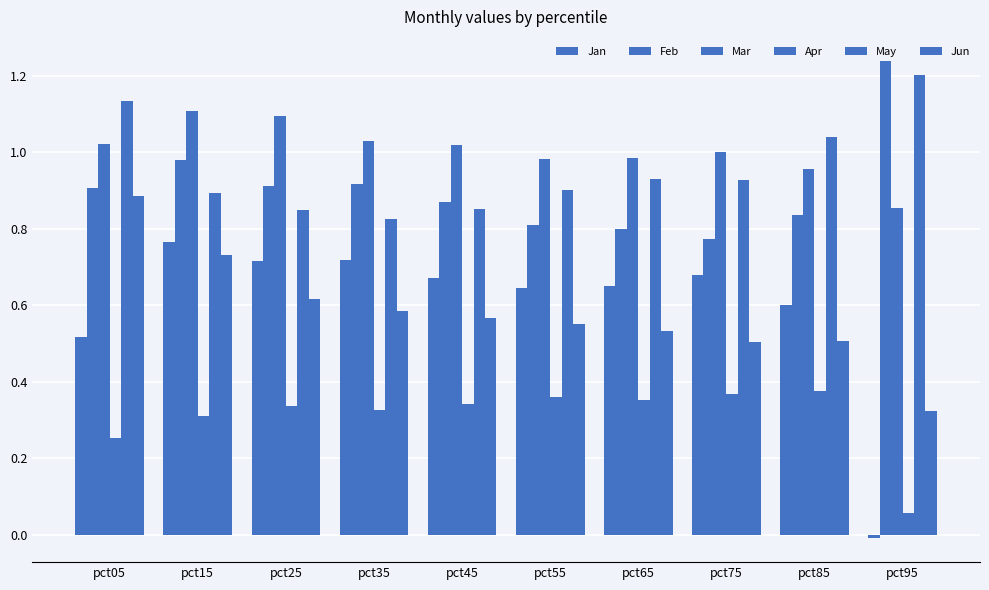

Does the chart contain any negative values?

Yes